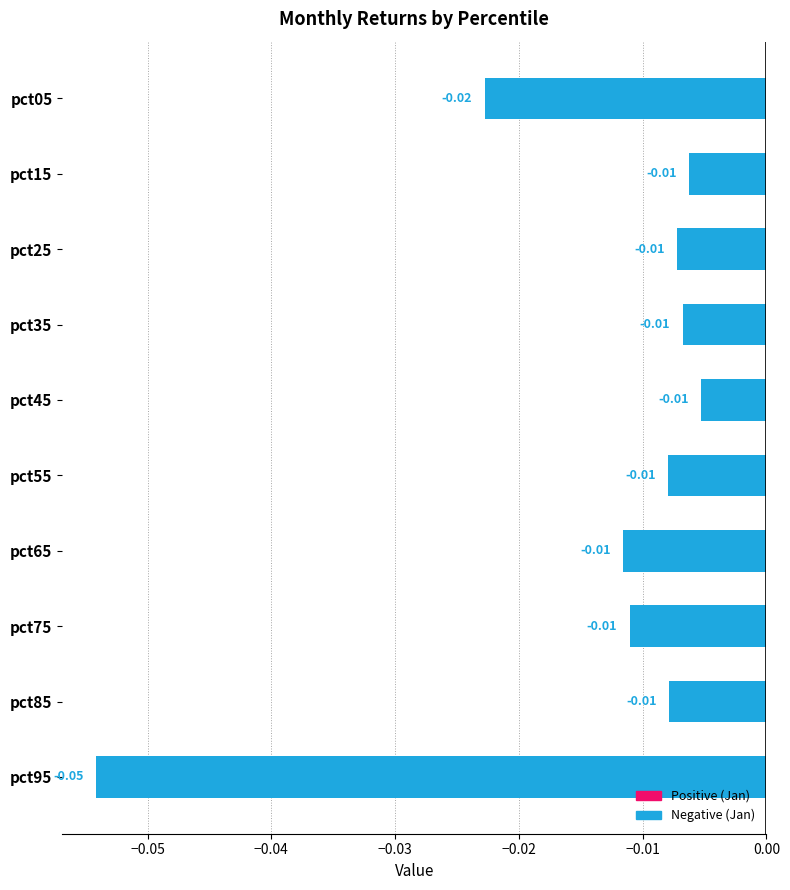

How many distinct data groups are displayed?

1